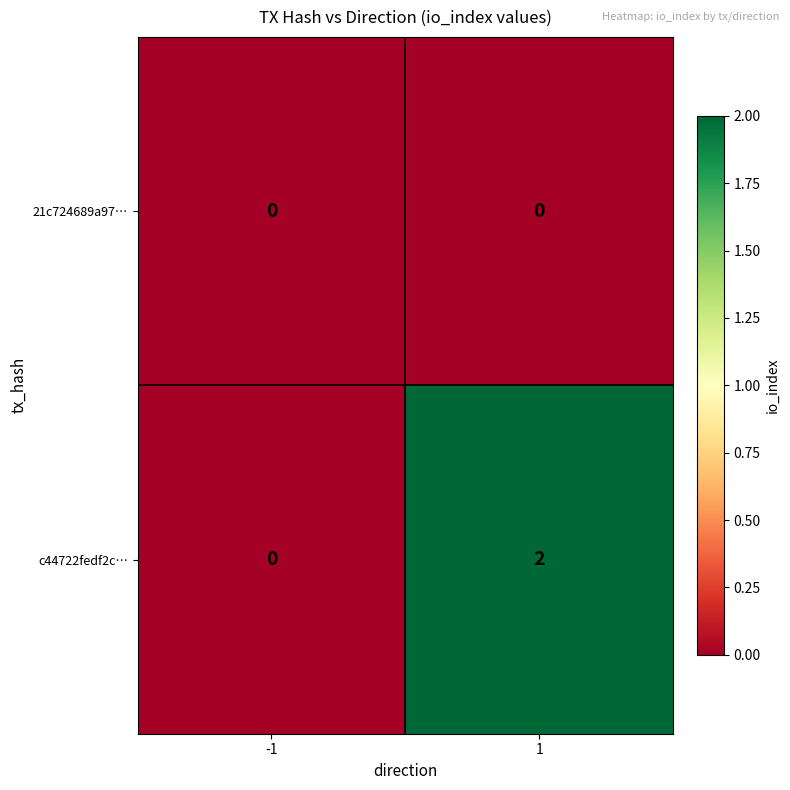

Is it true that 21c724689a97… equals 0 at 1?

True